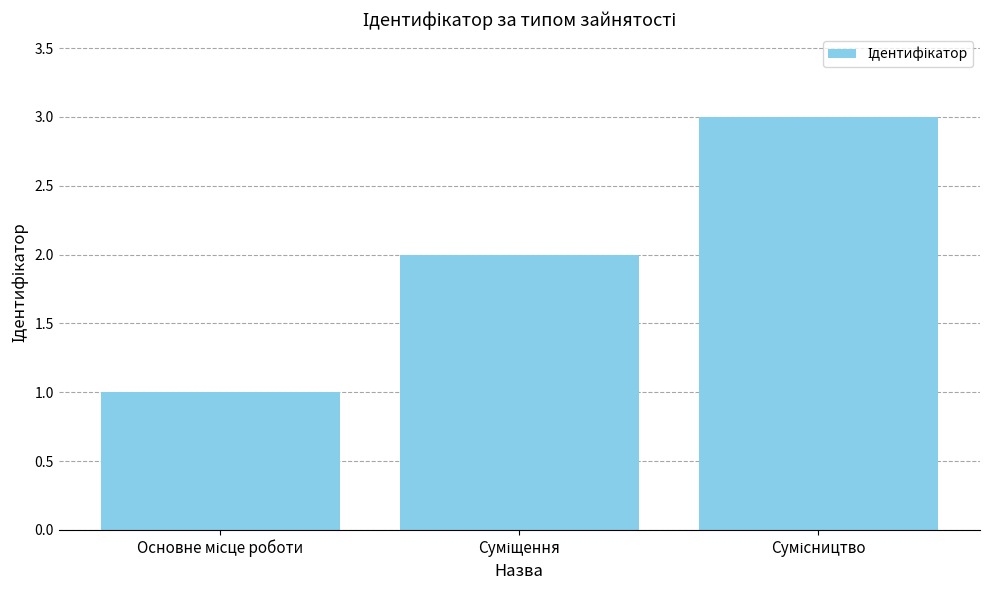

What is the maximum value shown in the chart?

3